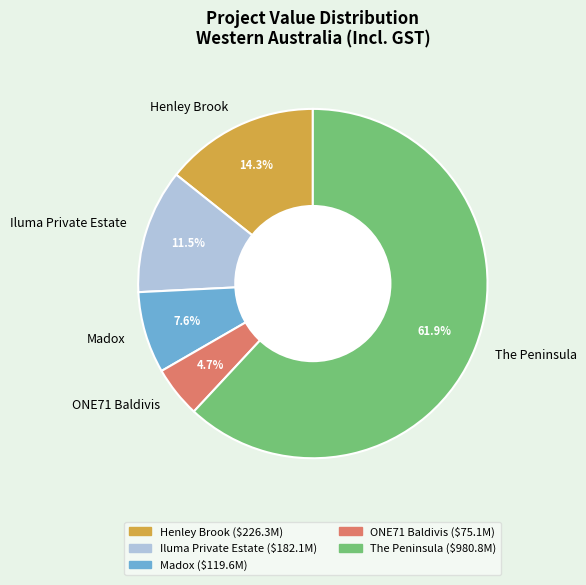

What is the smallest slice in the pie chart?

ONE71 Baldivis